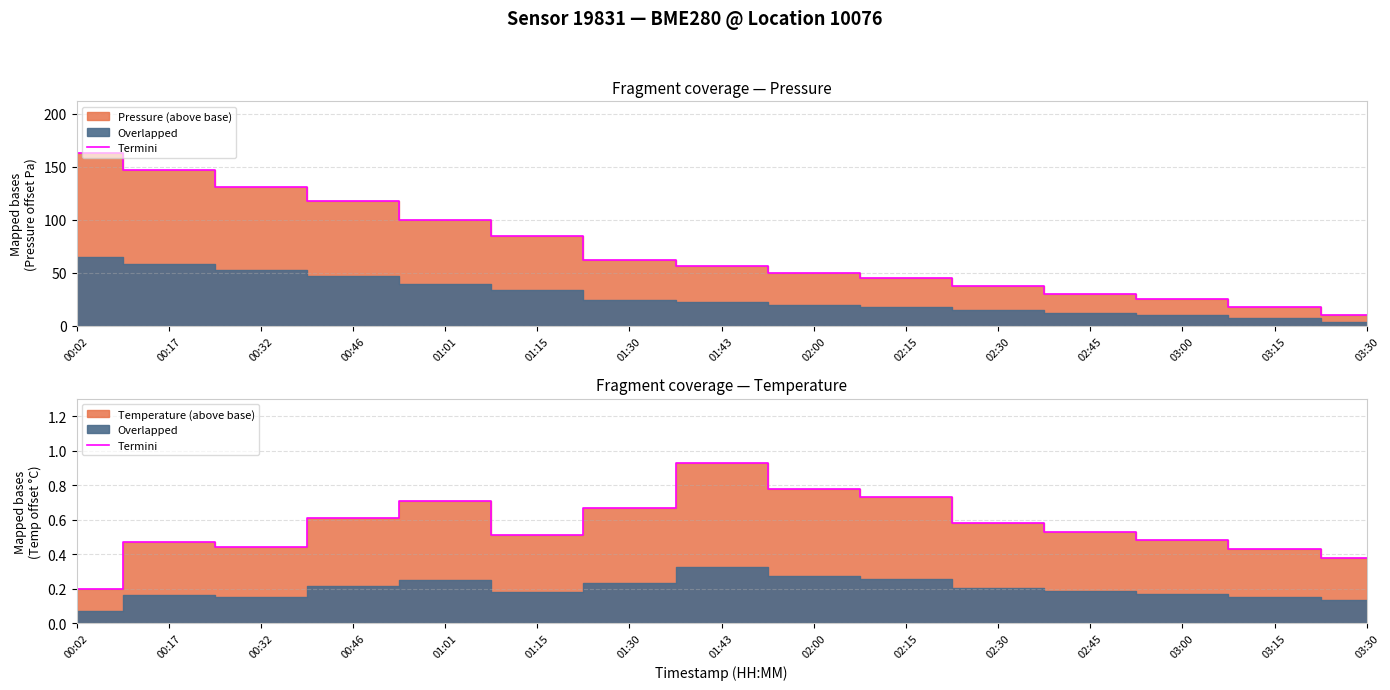

What is the difference between the second highest and minimum values?

0.6